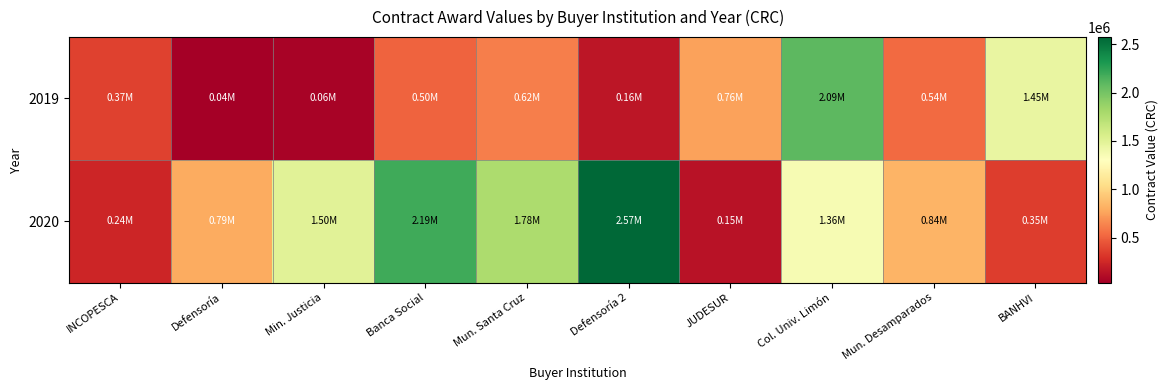

How many series are shown in this chart?

2